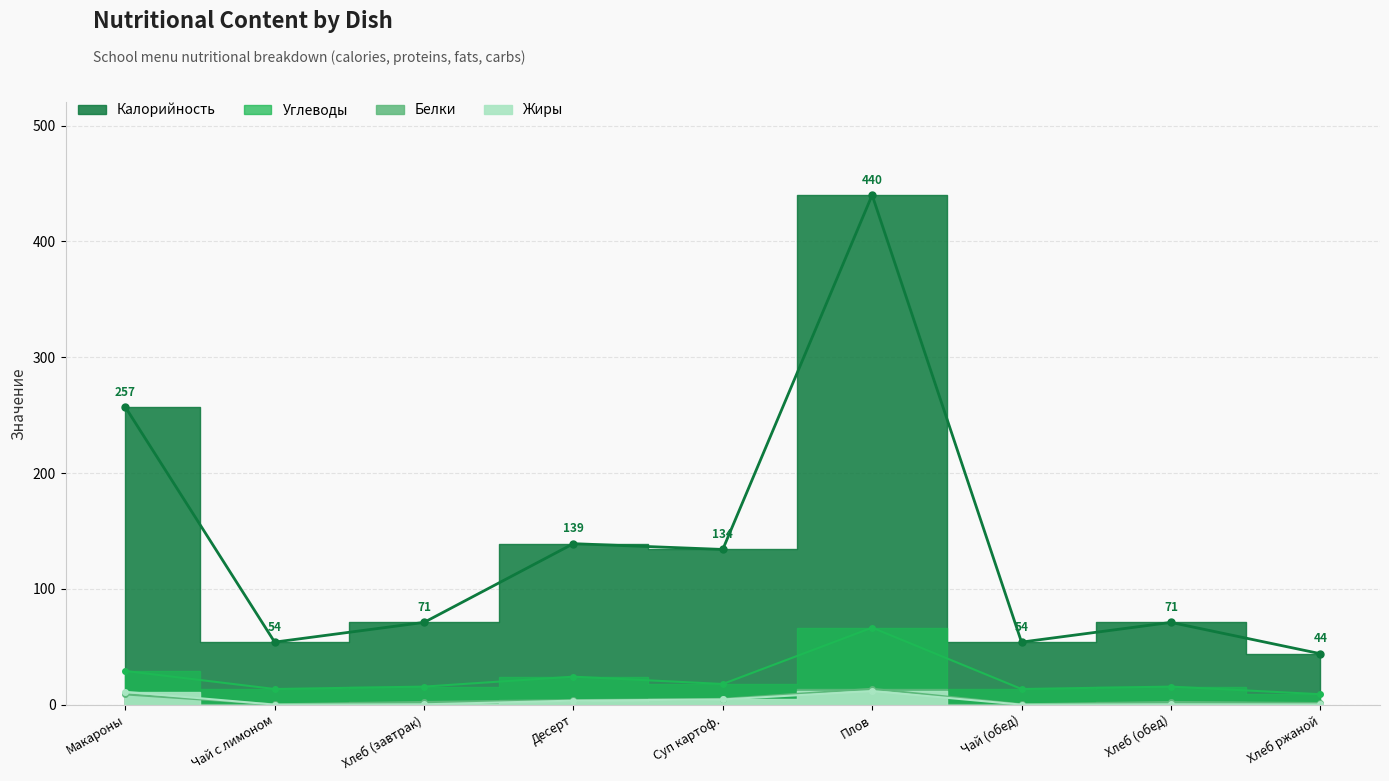

What is the total value across all series at Макароны?

306.0